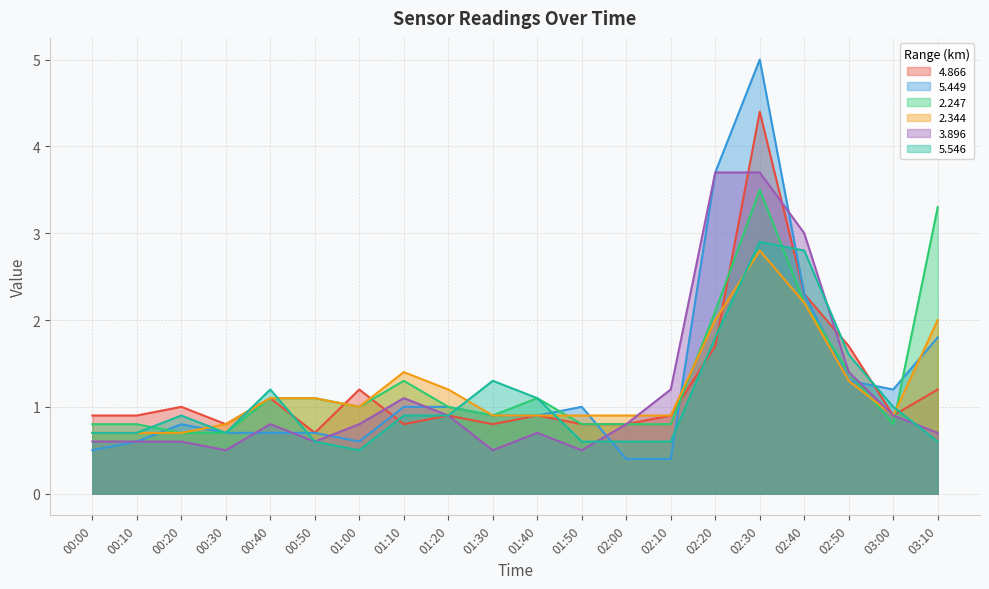

What position from the left is 02:40?

17